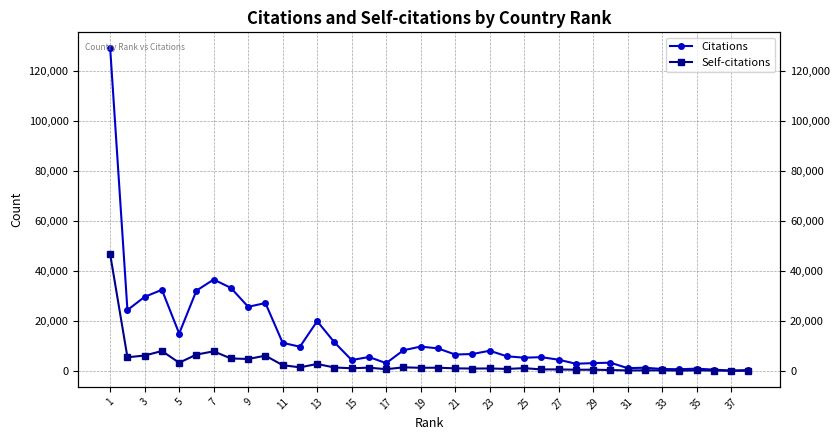

How many interior local valleys does the Citations series have?

12